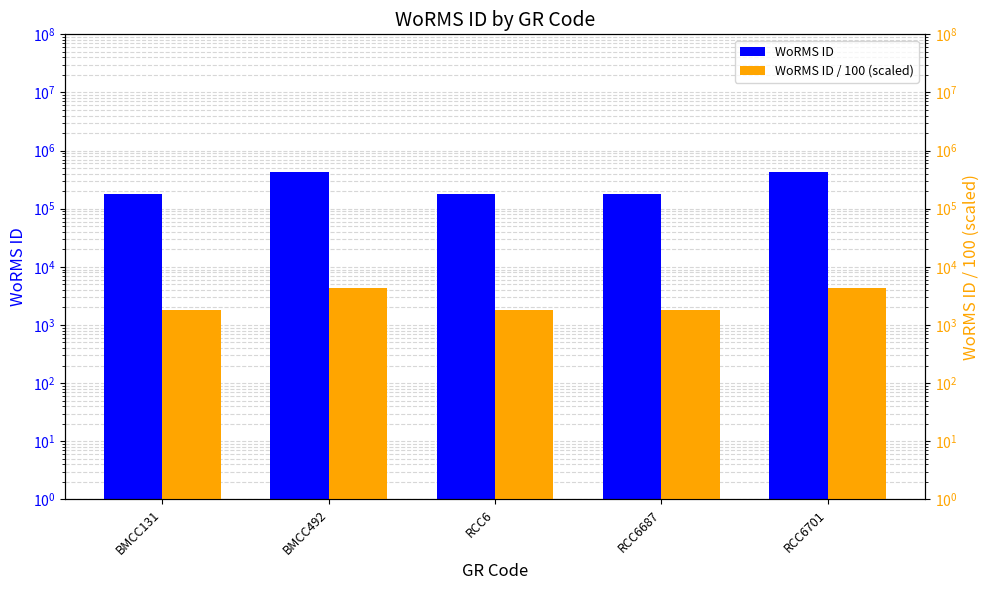

What is the average value of the WoRMS ID series?

278661.8